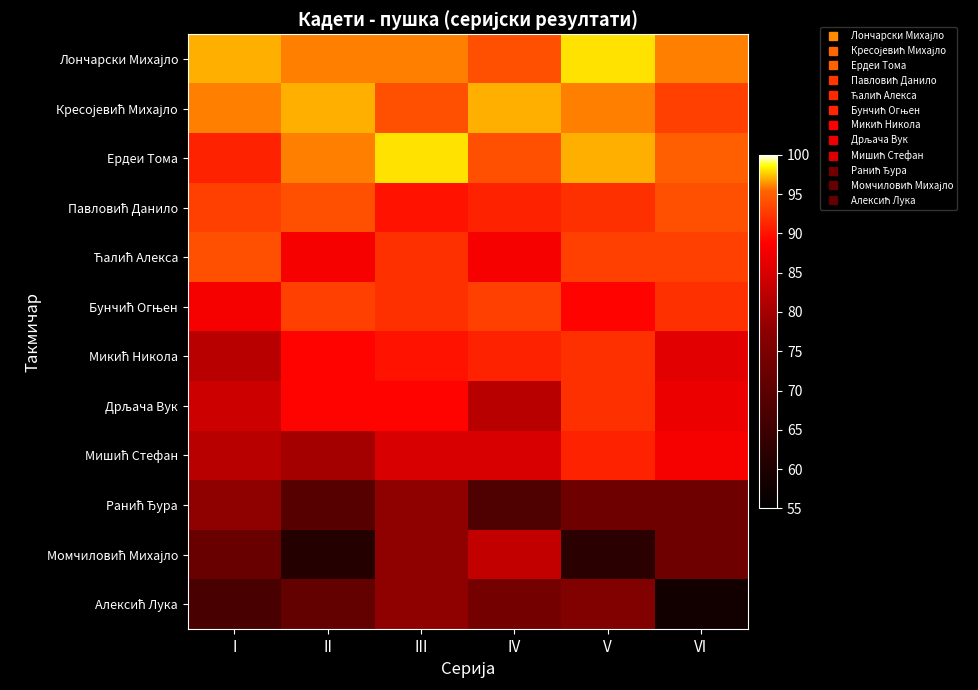

How many categories are shown in the chart?

6